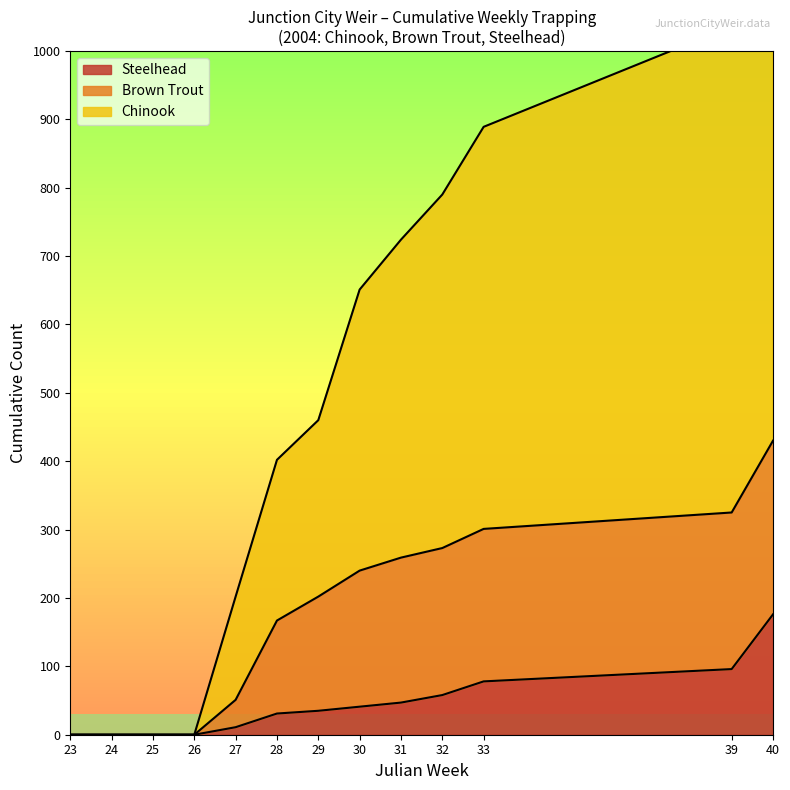

Is the value of Chinook at 31 greater than the value of Steelhead at 29?

Yes